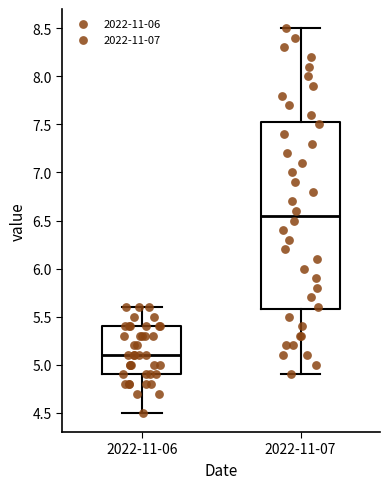

Comparing the boxes themselves (not the whiskers), which one is the tallest?

2022-11-07